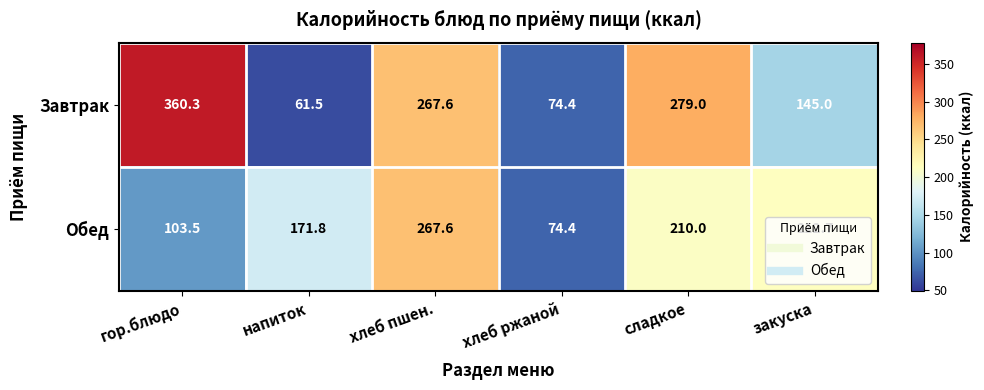

How many values in the Обед series are below 210?

3